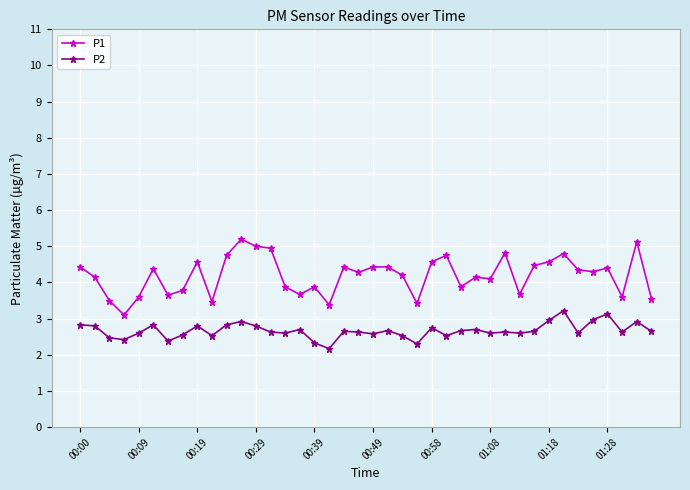

Which series has the widest spread of values?

P1